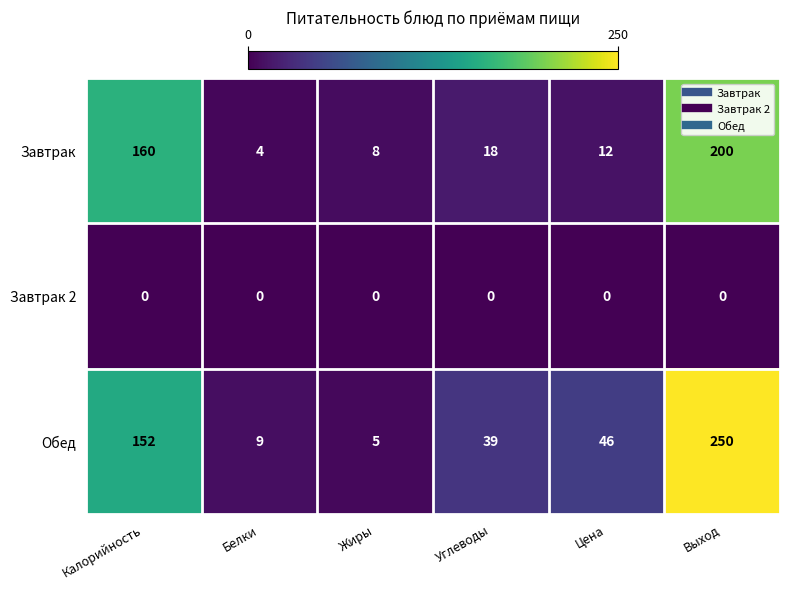

The Завтрак series shows 3 at Жиры. True or false?

False